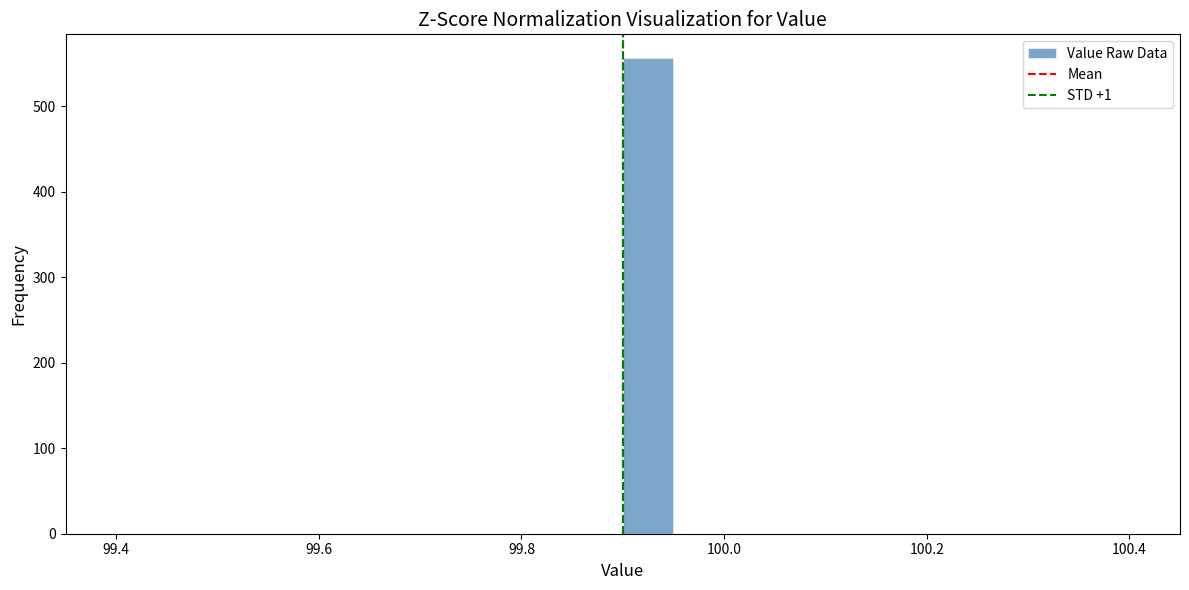

Around what value on the x-axis is the tallest bar? Give the approximate position of its centre, as read against the axis.

99.92